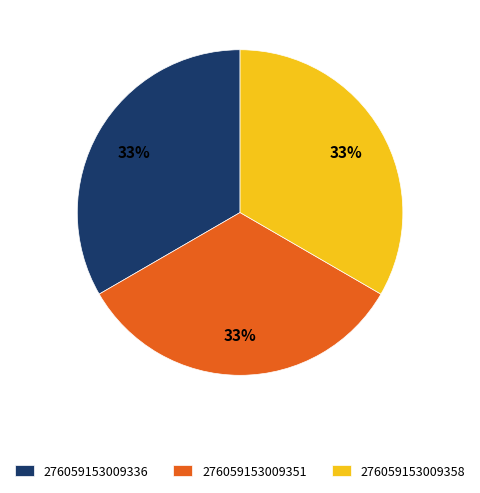

Combined, do 276059153009358 and 276059153009351 account for over 50%?

Yes